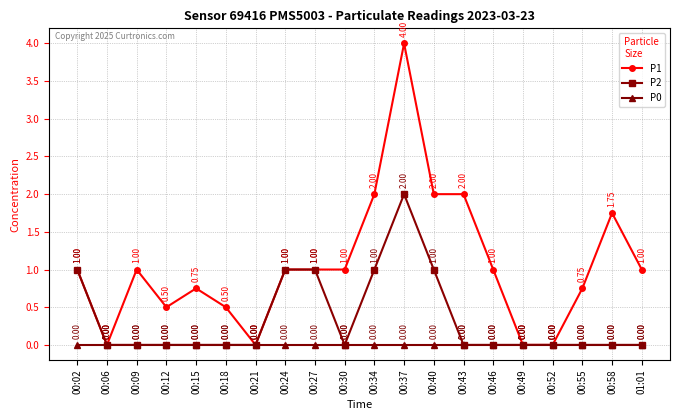

True or false: P1 has more than 0 points higher than both neighbors.

True